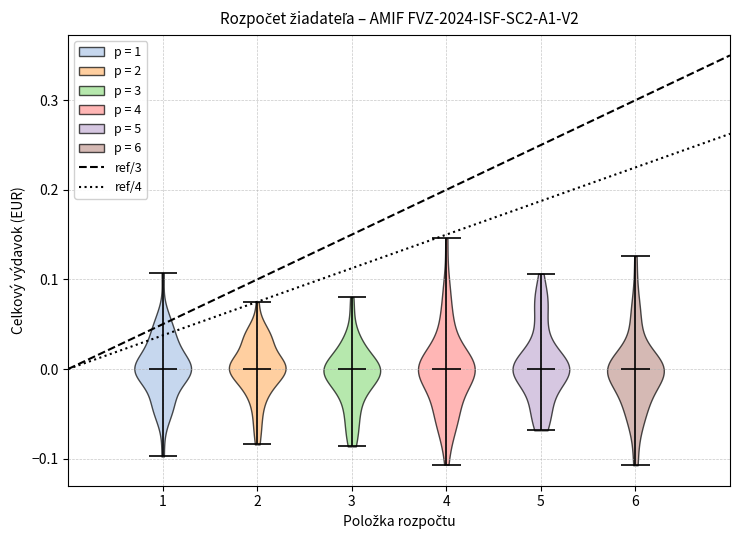

Reading left to right, read every violin against the y-axis: where its median line is, and the lowest and highest points it reaches. The values are not printed on the chart, so give them approximately, as read against the axis.

1: median line 0.00, lowest point -0.10, highest point 0.11
2: median line 0.00, lowest point -0.08, highest point 0.07
3: median line 0.00, lowest point -0.09, highest point 0.08
4: median line 0.00, lowest point -0.11, highest point 0.15
5: median line 0.00, lowest point -0.07, highest point 0.11
6: median line 0.00, lowest point -0.11, highest point 0.13